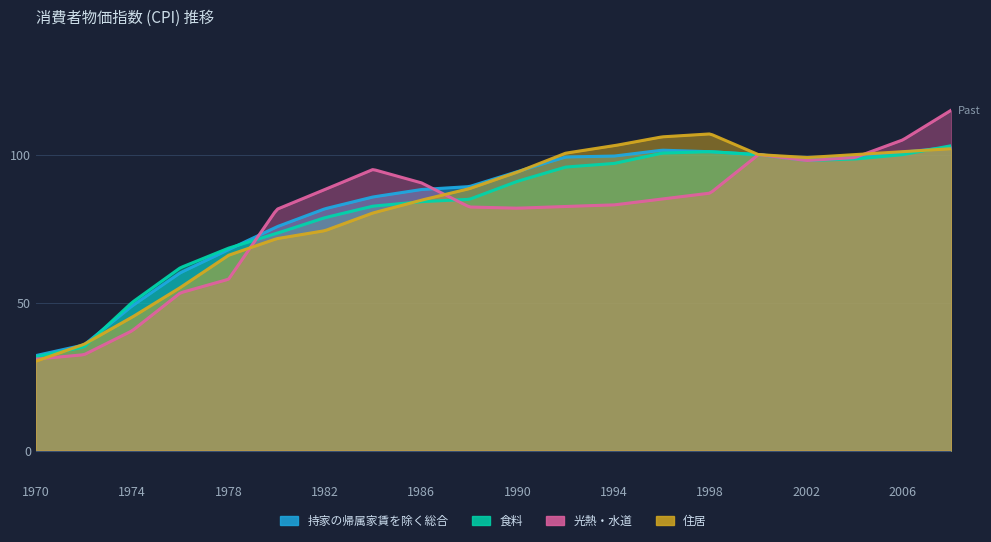

At which category is the sum across all series the highest?

2008